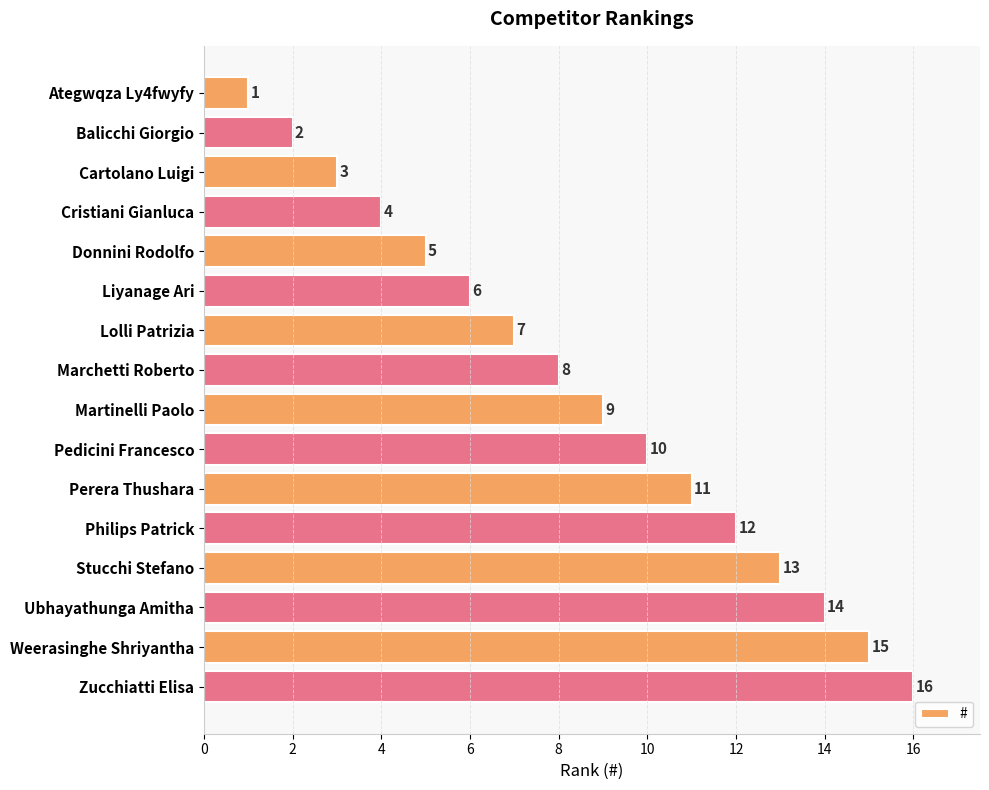

True or false: the data shows 5 at Cartolano Luigi.

False